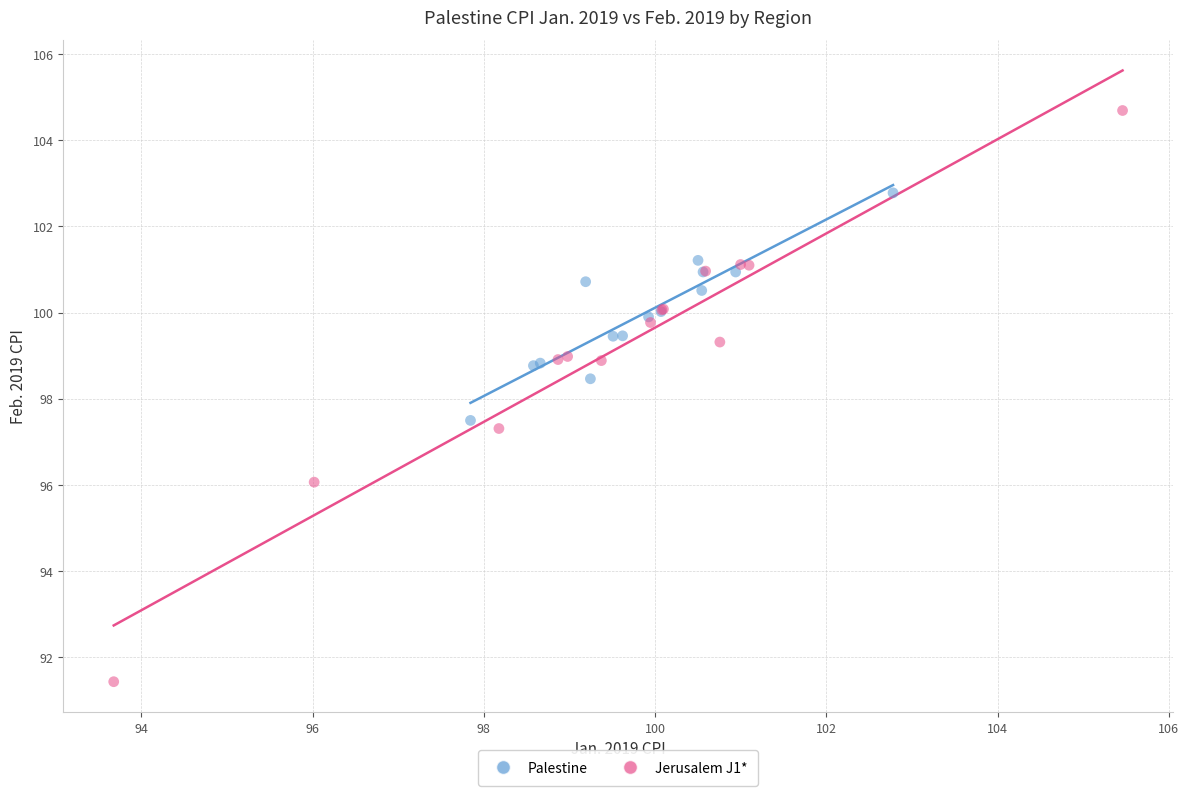

Which series has the largest Y range (max minus min)?

Jerusalem J1*